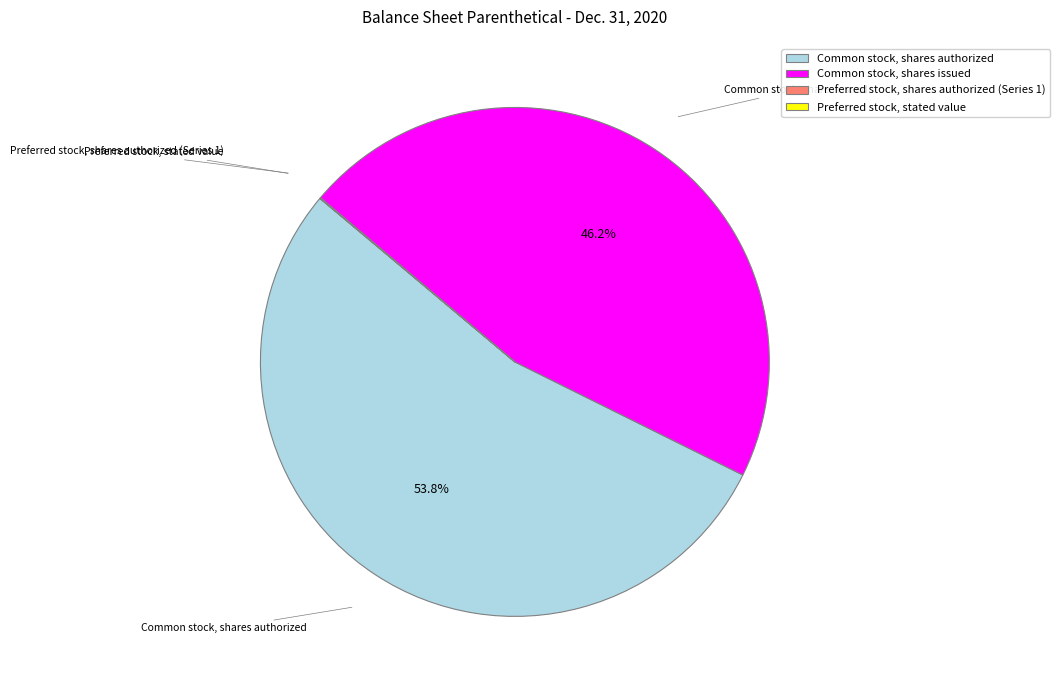

How much of the chart is everything except Common stock, shares issued?

53.8%